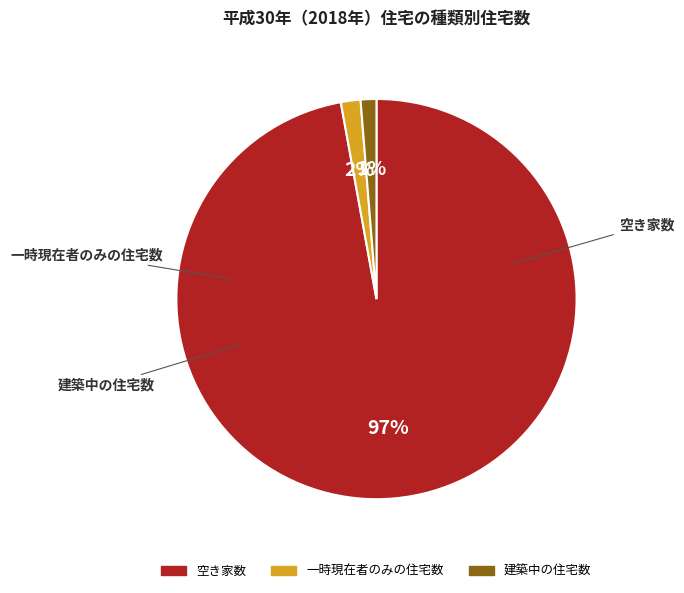

To the nearest percent, what percentage of the pie is 建築中の住宅数?

1%